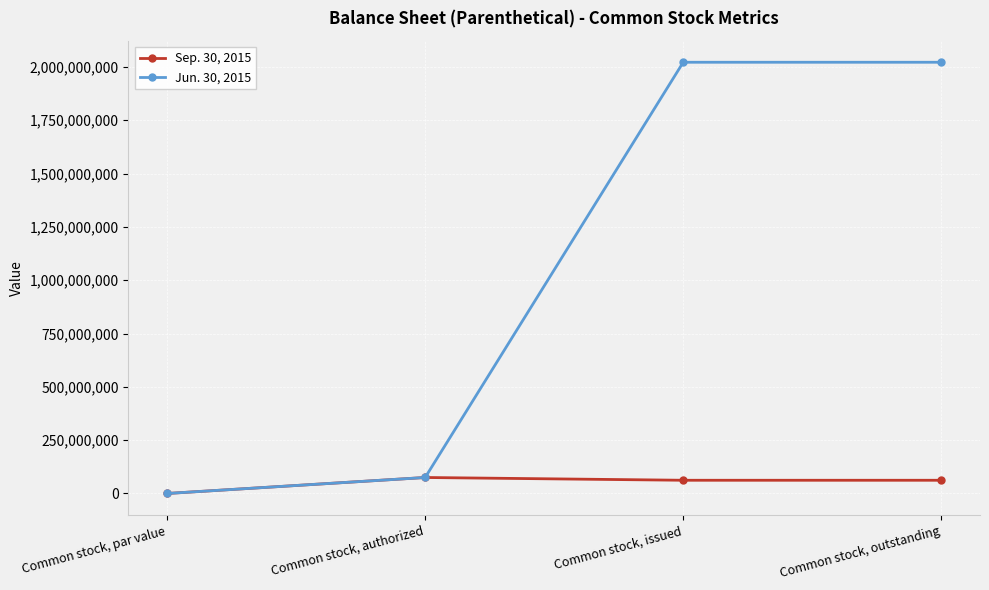

Rank the series by their average value, from lowest to highest.

Sep. 30, 2015, Jun. 30, 2015